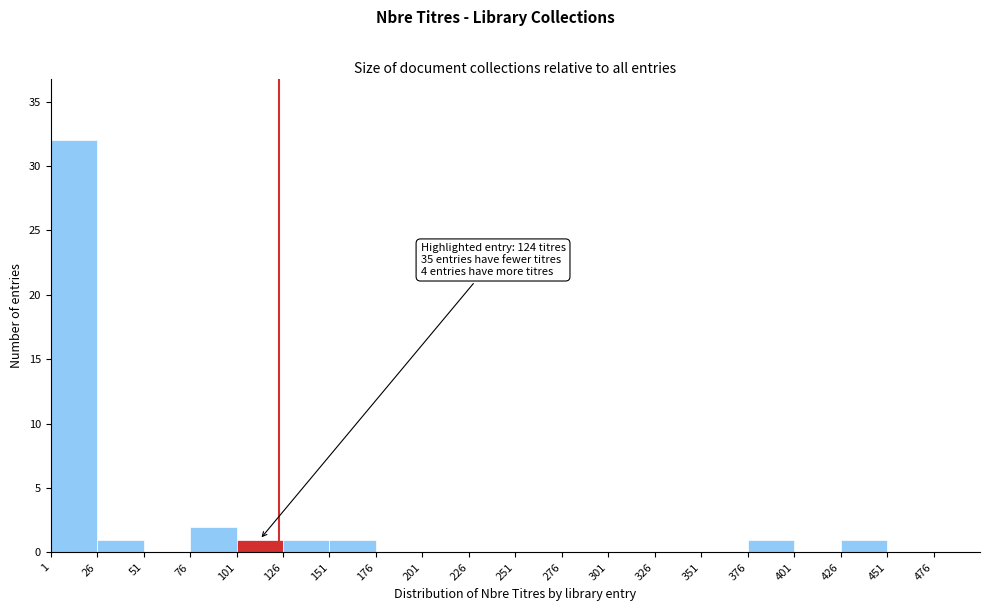

Over which range of the x-axis is the bar tallest?

1 to 26